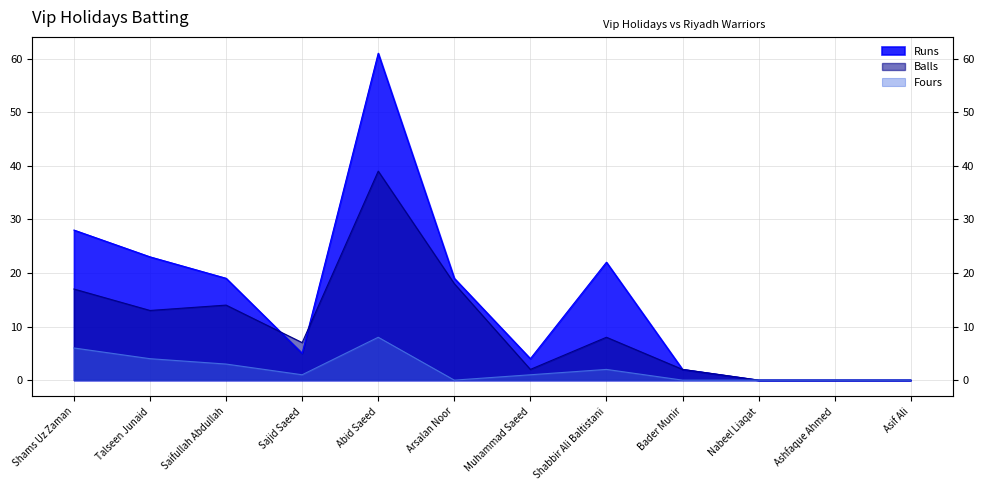

At which label does Runs first exceed 19?

Shams Uz Zaman